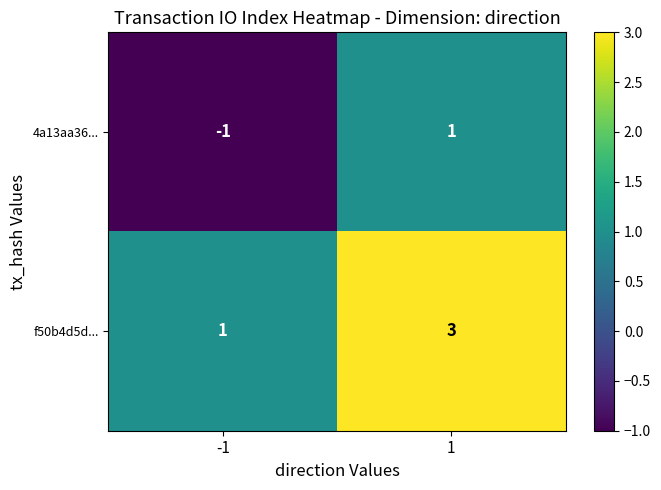

What is the sum of the f50b4d5d... values at -1 and 1?

4